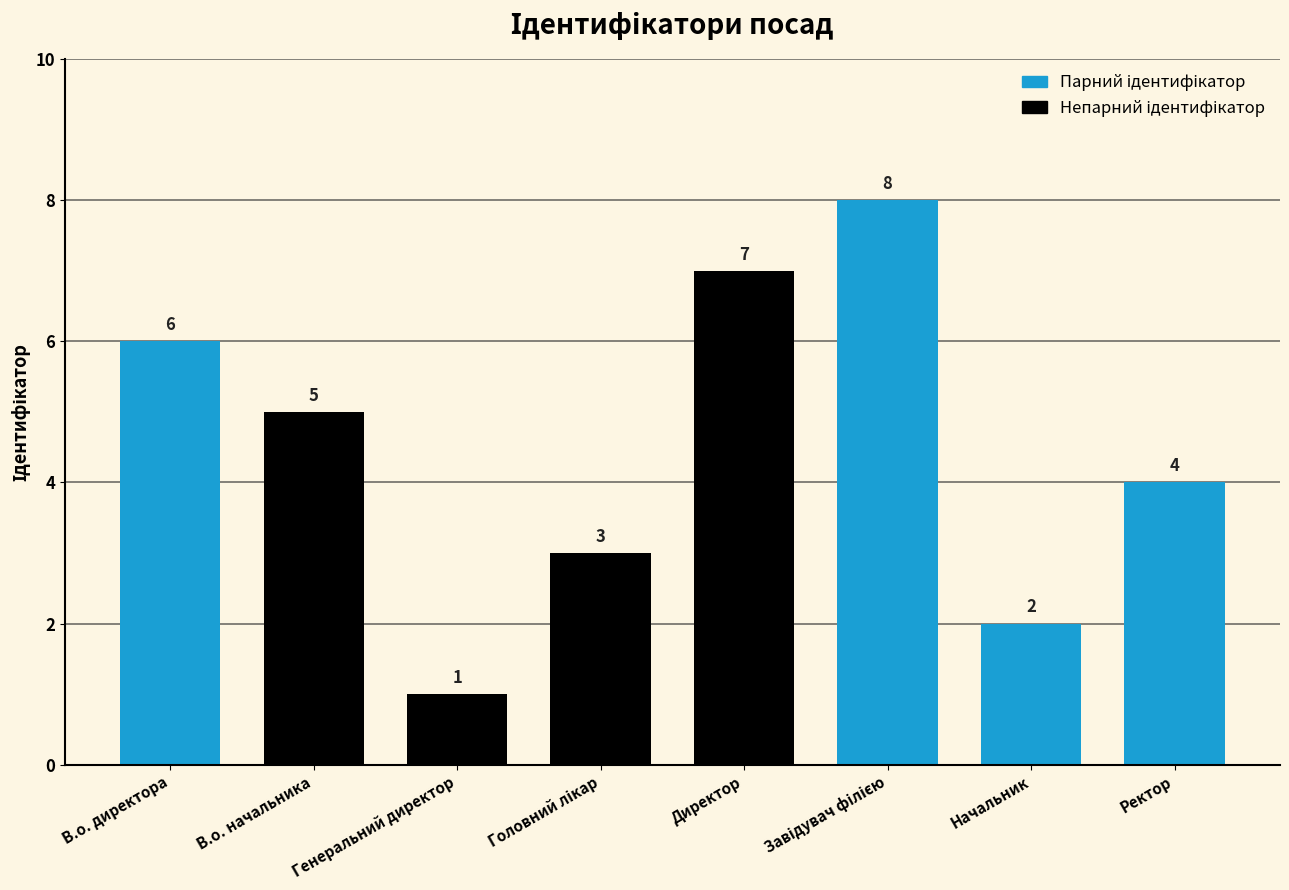

What is the sum of all values?

36